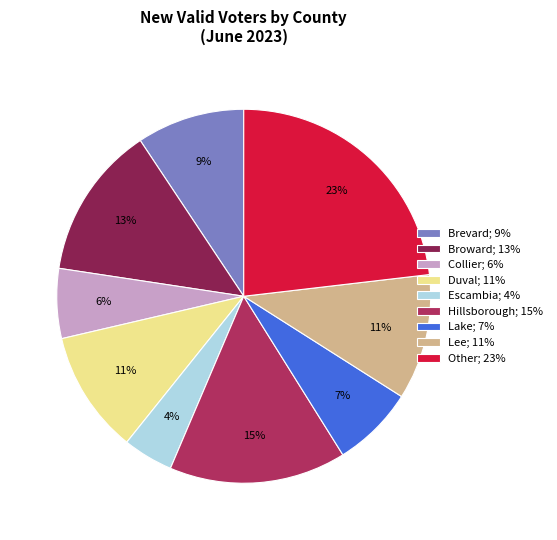

What percentage is the Lee; 11% slice, to the nearest percent?

11%